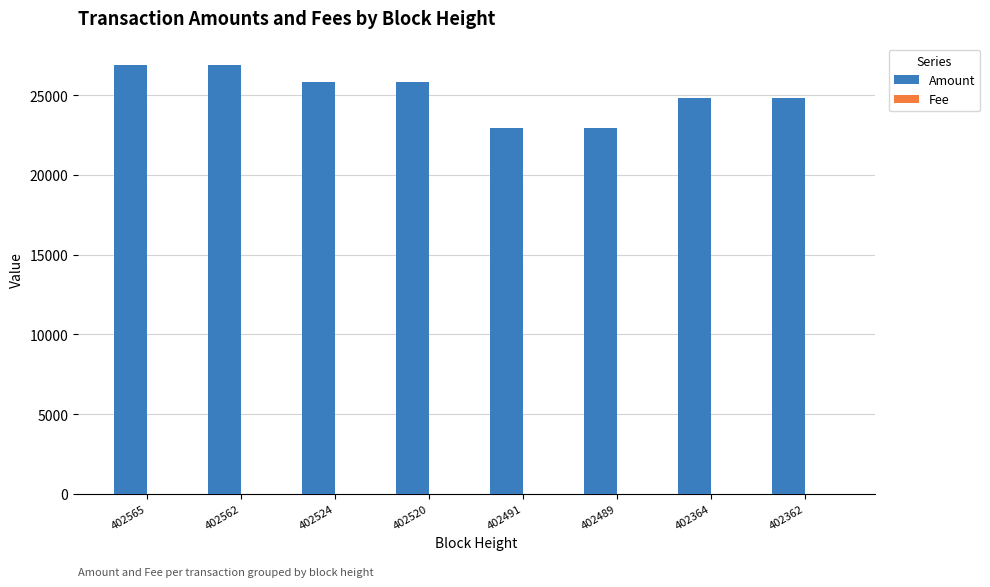

What is the greatest value displayed?

26890.2